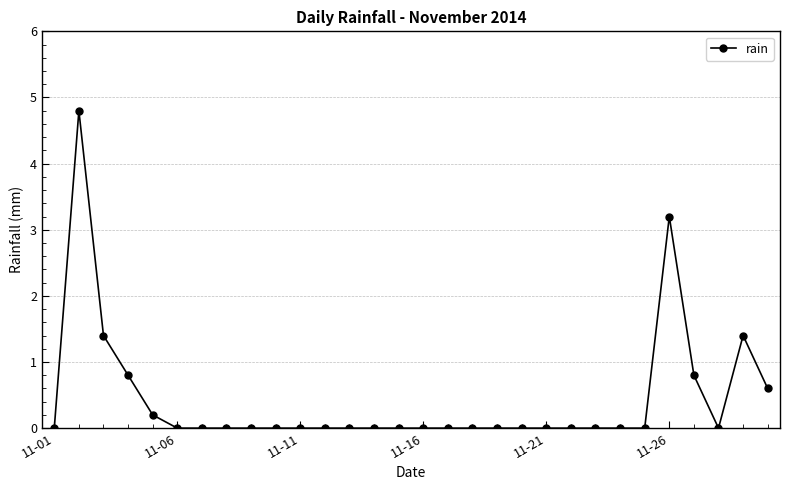

How many categories are shown in the chart?

30